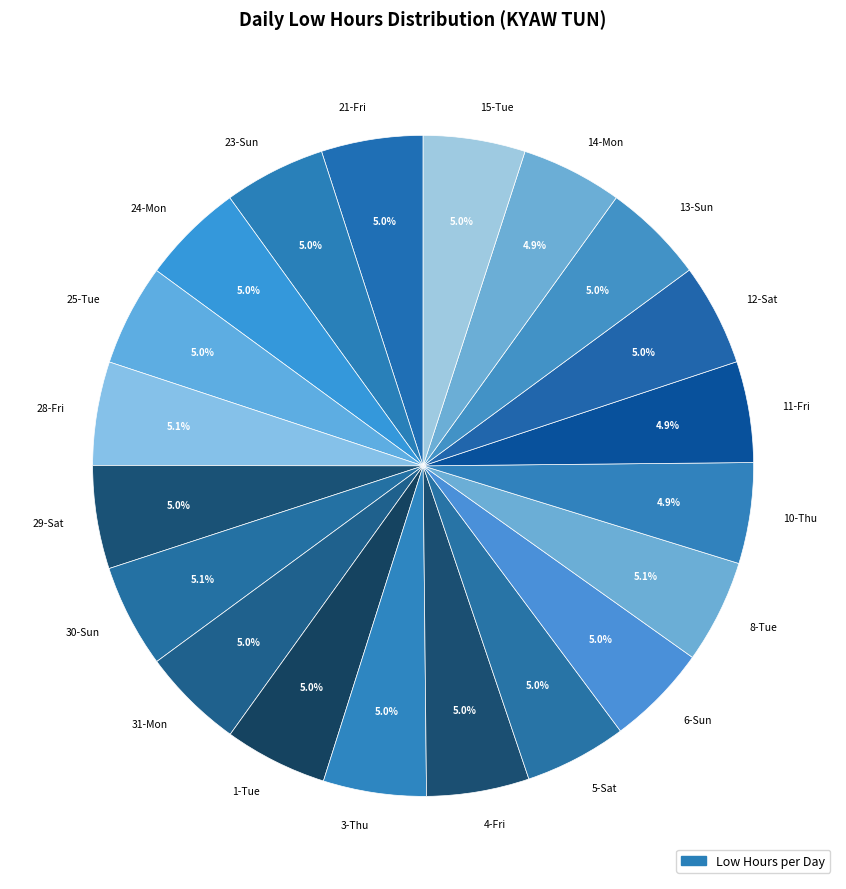

What is the total percentage of 24-Mon and 31-Mon?

10.0%